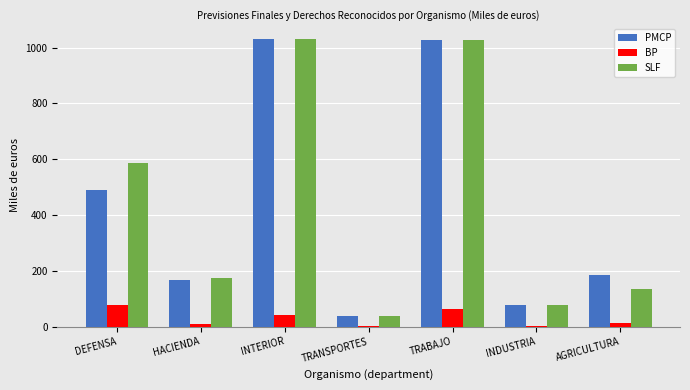

What is the total value across all series at TRABAJO?

2118